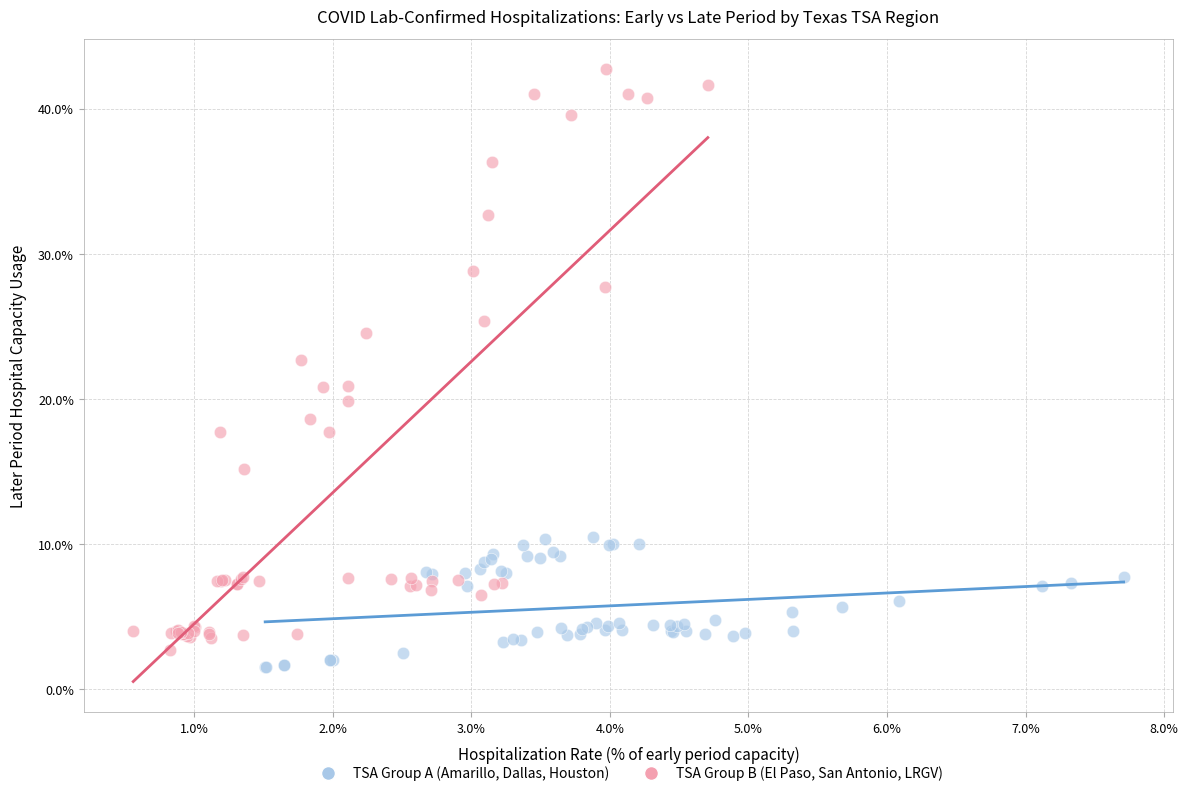

What are all the series names shown in the legend?

TSA Group A (Amarillo, Dallas, Houston), TSA Group B (El Paso, San Antonio, LRGV)